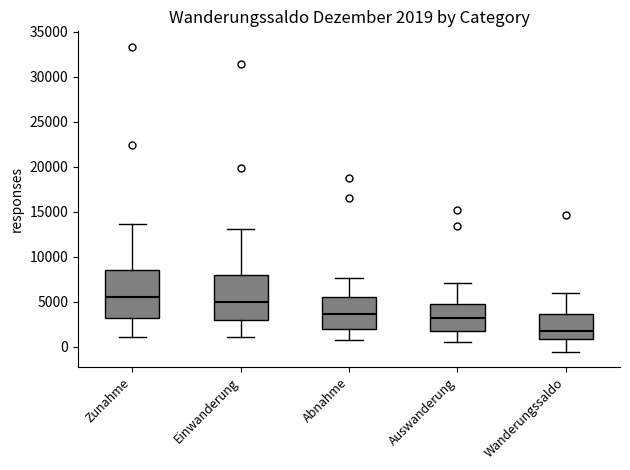

Which box has the highest median line?

Zunahme